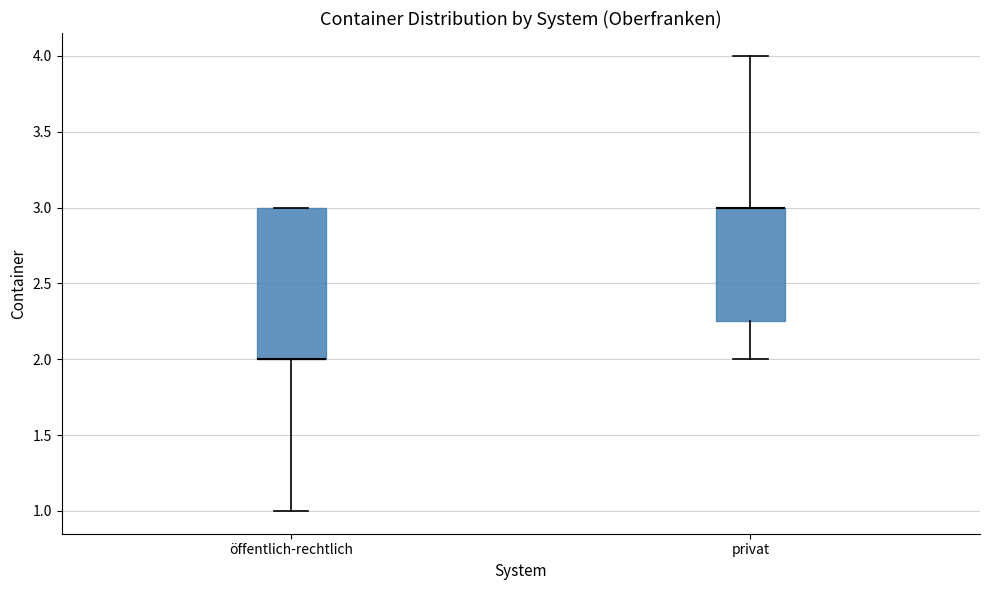

Reading left to right, read every box against the y-axis: the position of its median line, the range the box covers, and the ends of its whiskers. The values are not printed on the chart, so give them approximately, as read against the axis.

öffentlich-rechtlich: median 2.00 (drawn on the box's lower edge), box 2.00 to 3.00, whiskers 1.00 to 3.00
privat: median 3.00 (drawn on the box's upper edge), box 2.25 to 3.00, whiskers 2.00 to 4.00